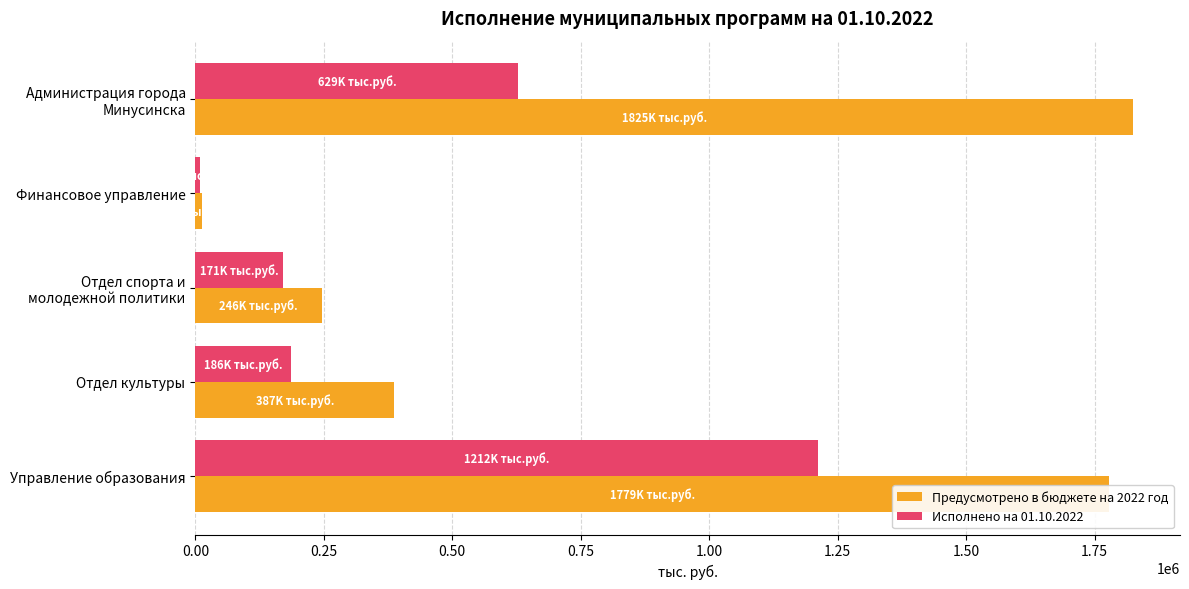

At which label does Предусмотрено в бюджете на 2022 год reach its minimum?

Финансовое управление